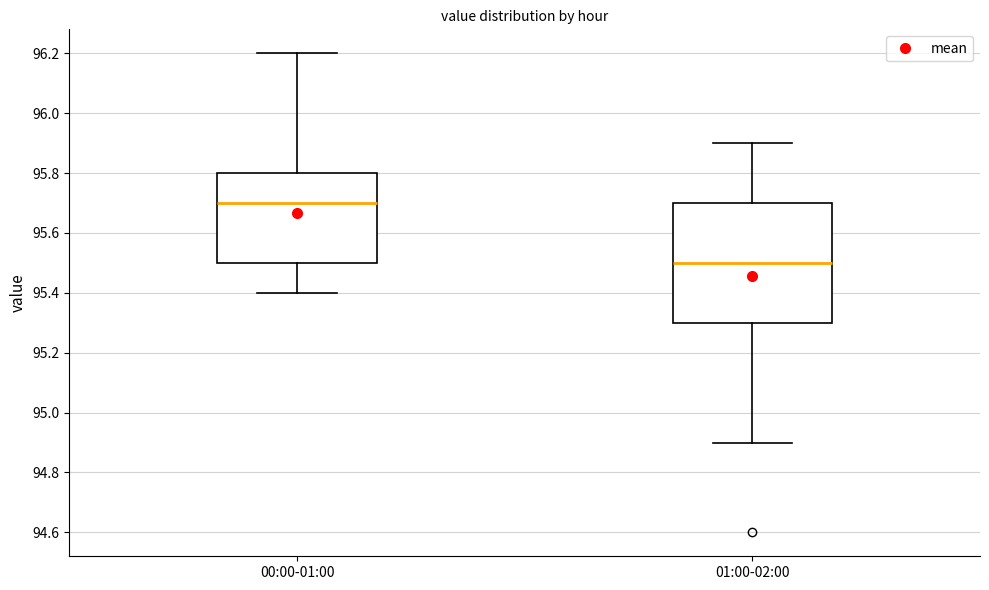

Reading left to right, transcribe this box plot: for each box, give where its median line is, the range the box spans, and where its two whiskers end, as read against the y-axis. The values are not printed on the chart, so give them approximately, as read against the axis.

00:00-01:00: median 95.7, box 95.5 to 95.8, whiskers 95.4 to 96.2
01:00-02:00: median 95.5, box 95.3 to 95.7, whiskers 94.9 to 95.9